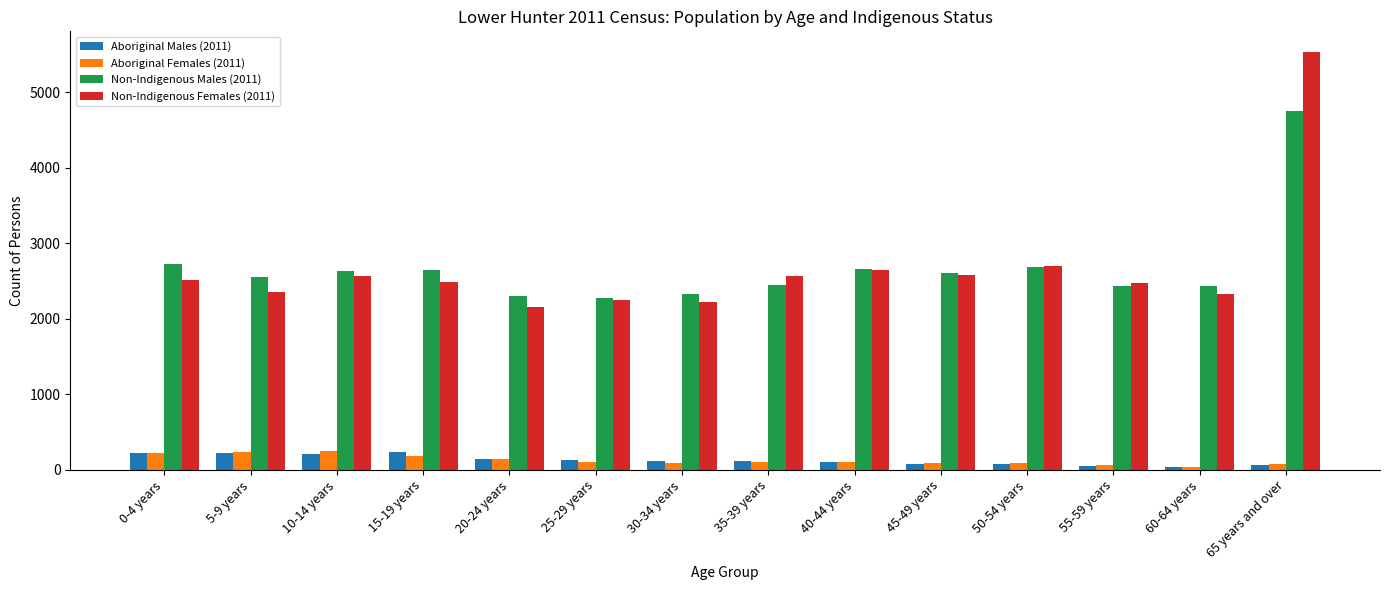

How many groups of bars are there?

14